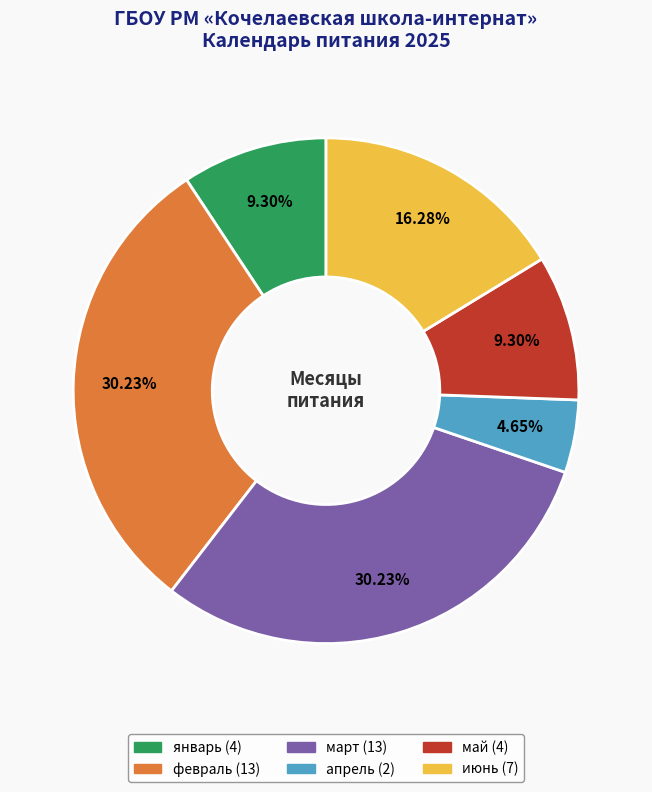

To the nearest percent, what is the combined percentage of апрель and март?

35%